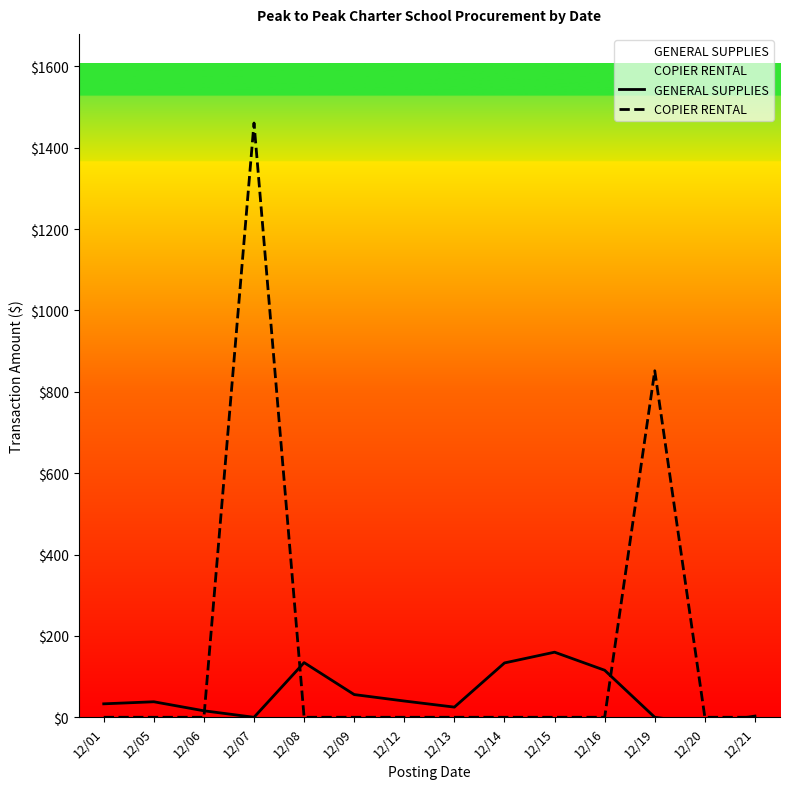

How many data points in GENERAL SUPPLIES are less than 38?

7